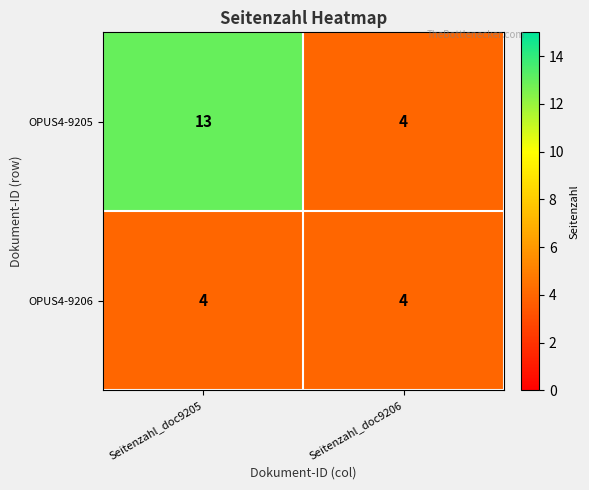

Reading left to right, extract all data points from this chart.

OPUS4-9205: 13	4
OPUS4-9206: 4	4